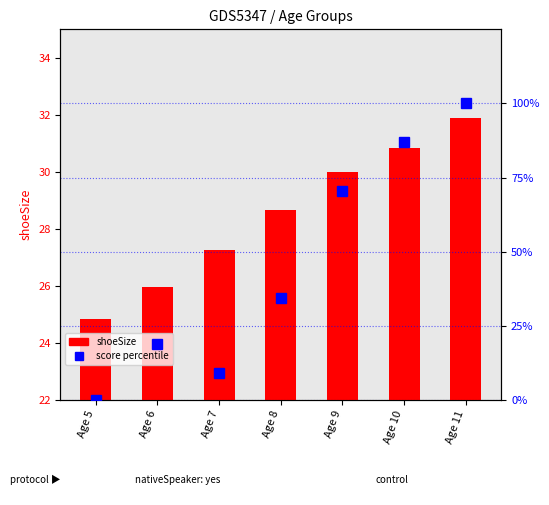

Which series has the widest spread of values?

score (percentile)